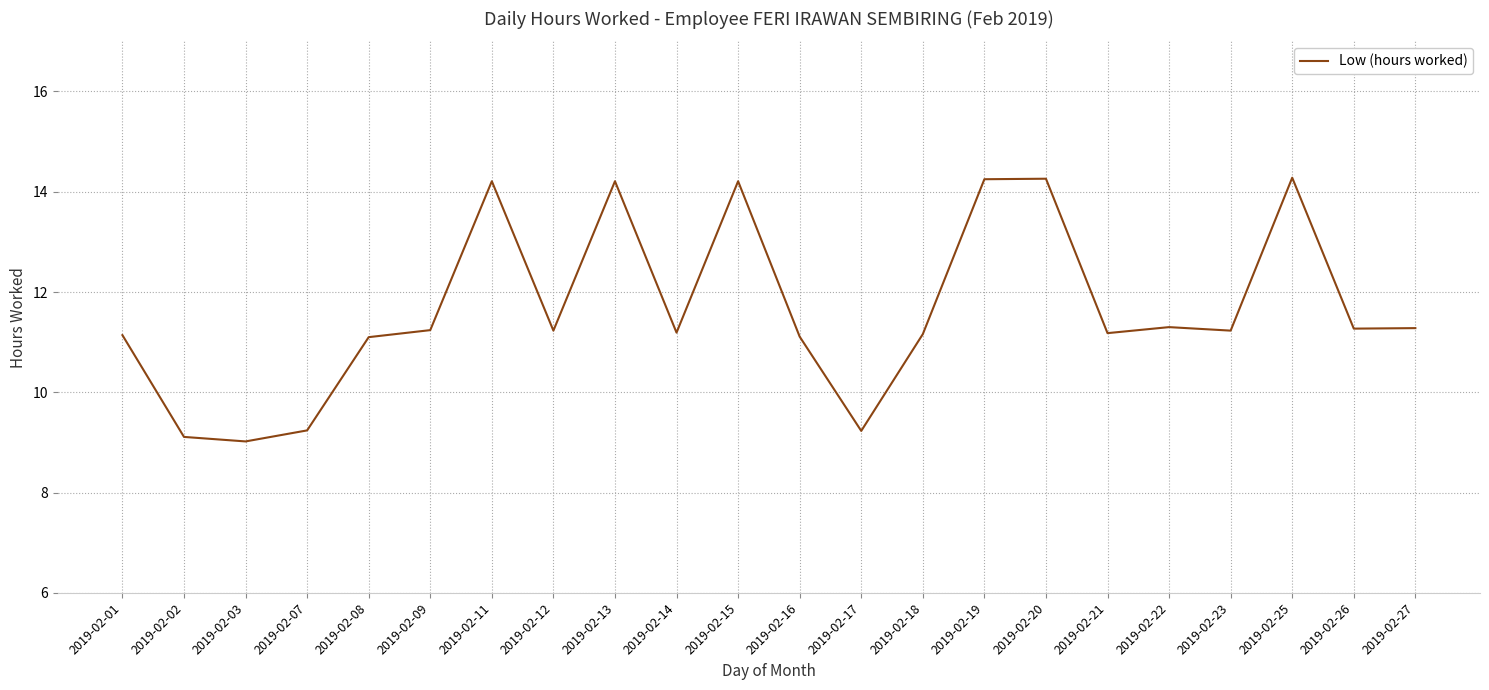

What is the smallest value displayed?

9.0